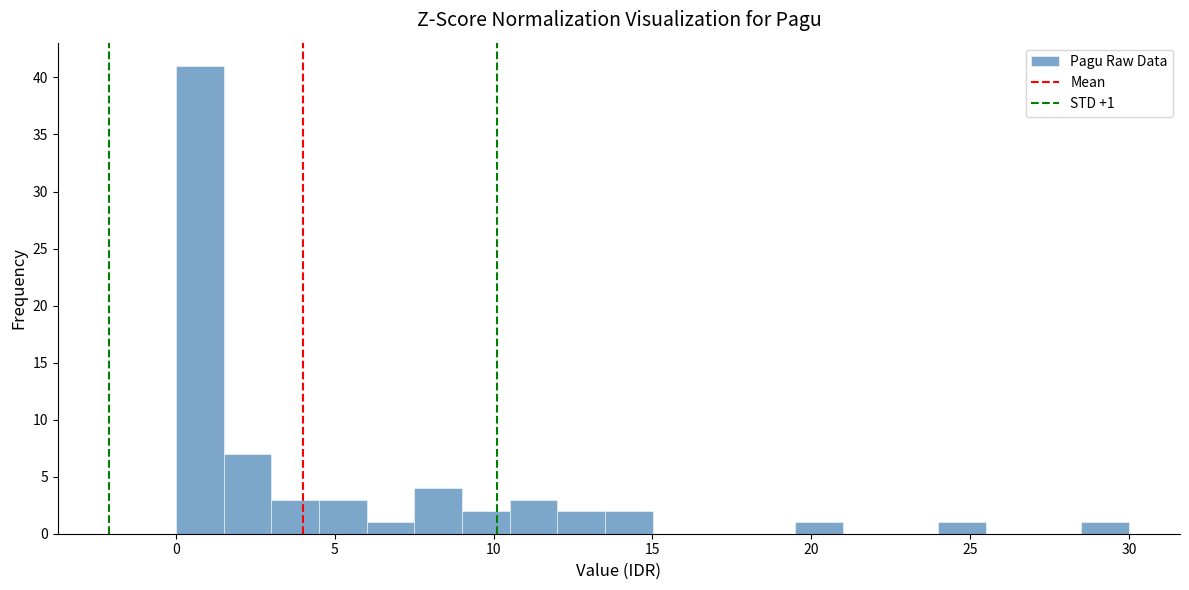

Read against the x-axis, roughly where is the centre of the tallest bar?

1.0